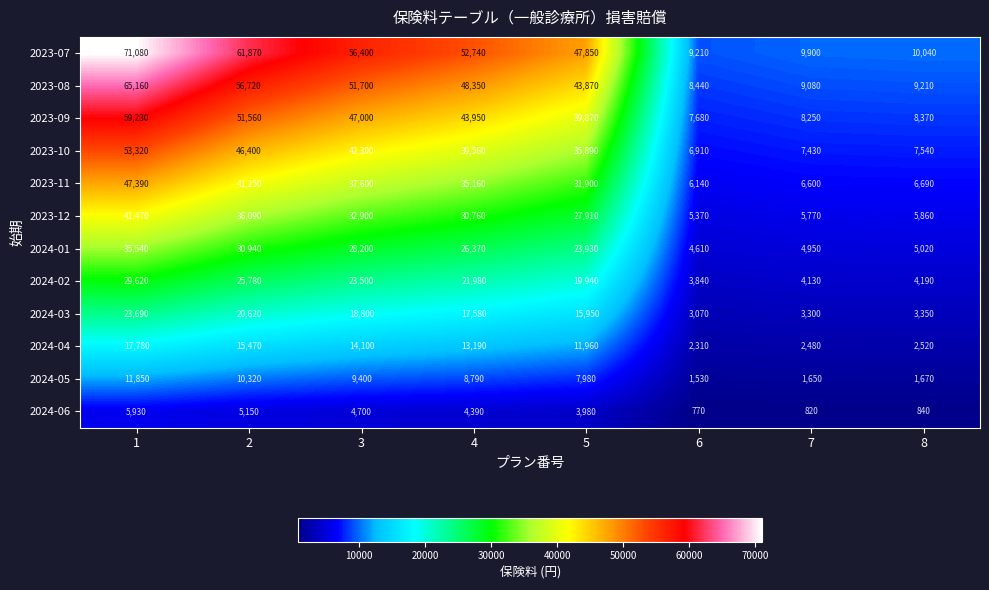

What is the sum of all 2024-01 values?

159560